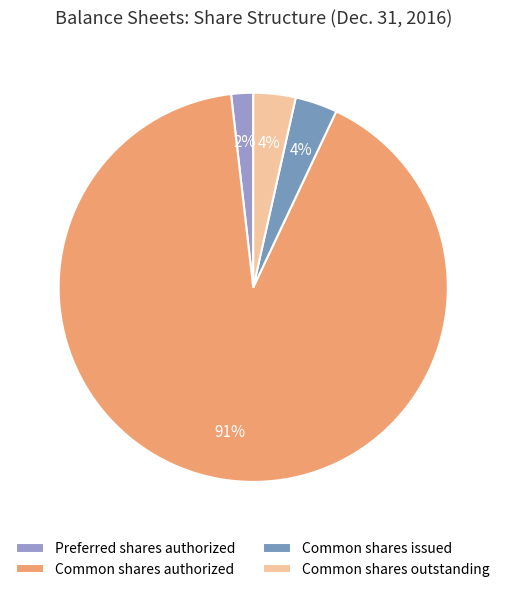

How many segments does this pie chart have?

4